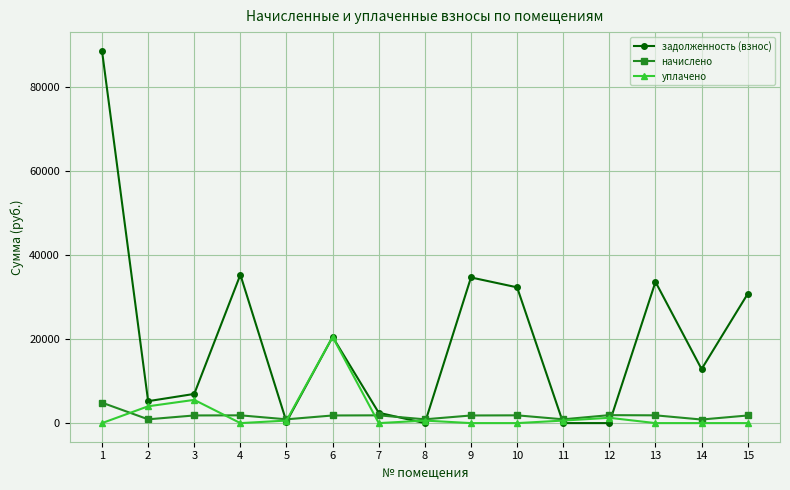

The value of уплачено at 7 is 12575.1. True or false?

False